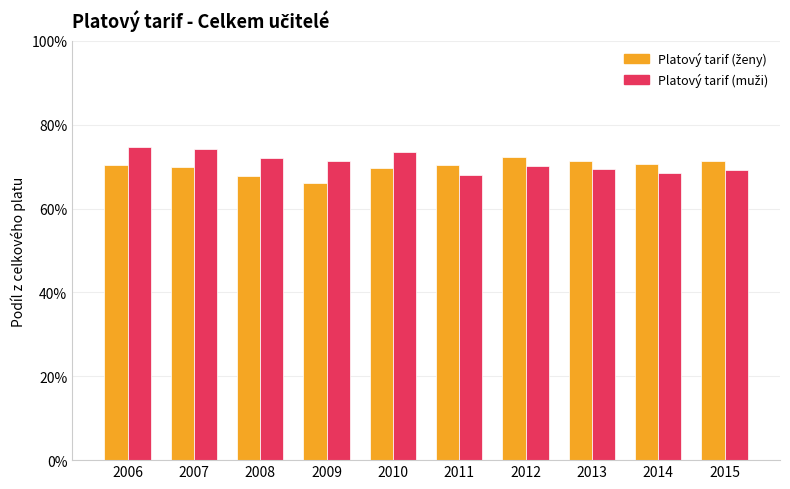

At how many categories does at least one series exceed 66?

10